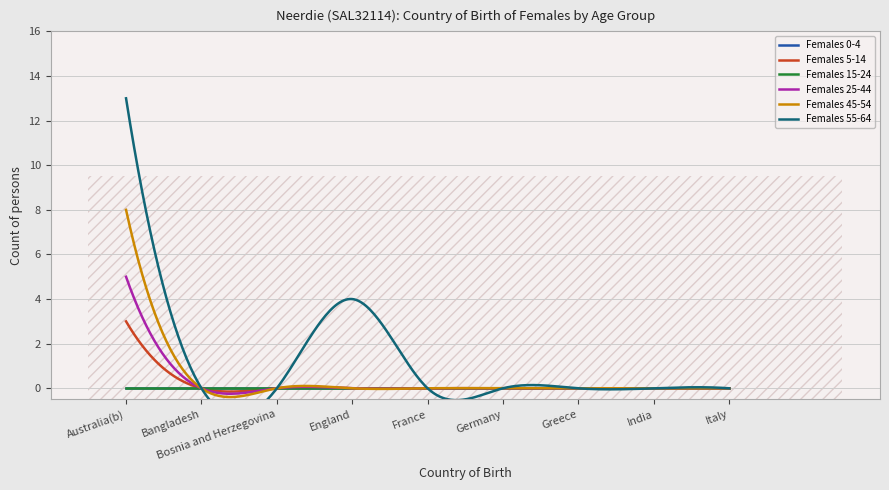

Rank the series at Bosnia and Herzegovina from highest to lowest value.

Females 0-4, Females 5-14, Females 15-24, Females 25-44, Females 45-54, Females 55-64